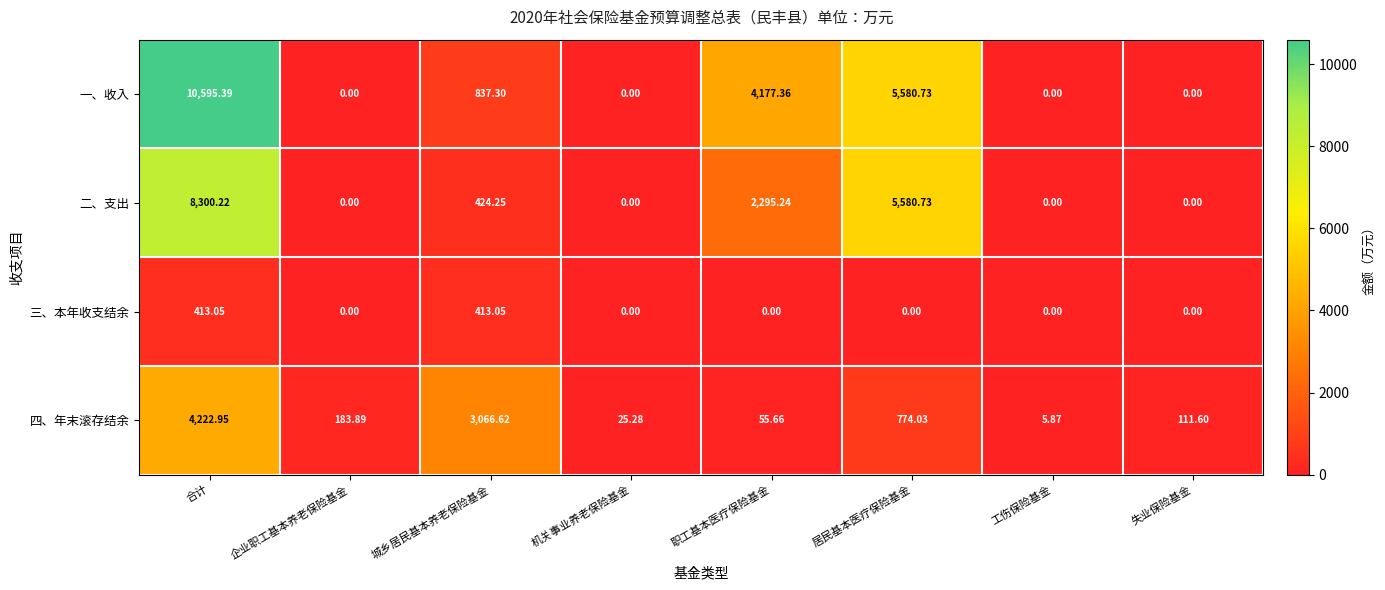

At which category is the sum across all series the highest?

合计